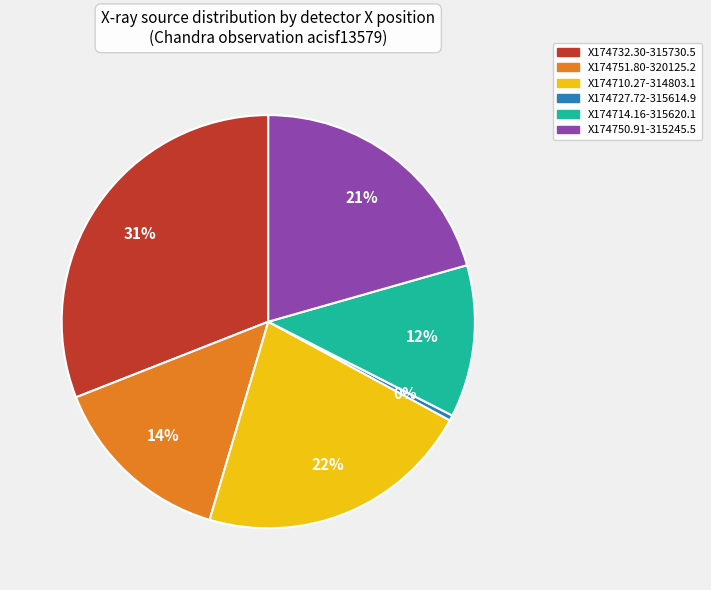

Rank the categories by value from highest to lowest.

X174732.30-315730.5, X174710.27-314803.1, X174750.91-315245.5, X174751.80-320125.2, X174714.16-315620.1, X174727.72-315614.9